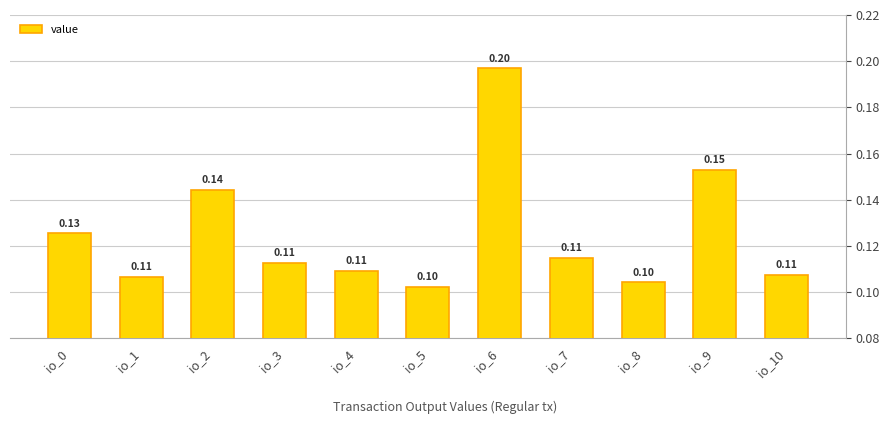

Count the values in the range 0 to 1.

11